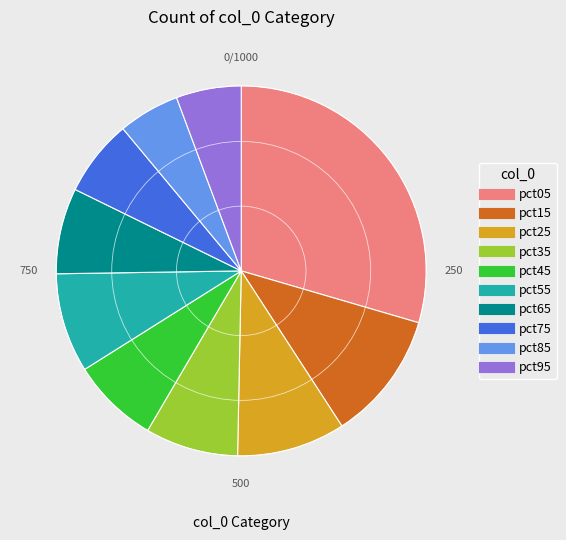

What is the largest slice in the pie chart?

pct05